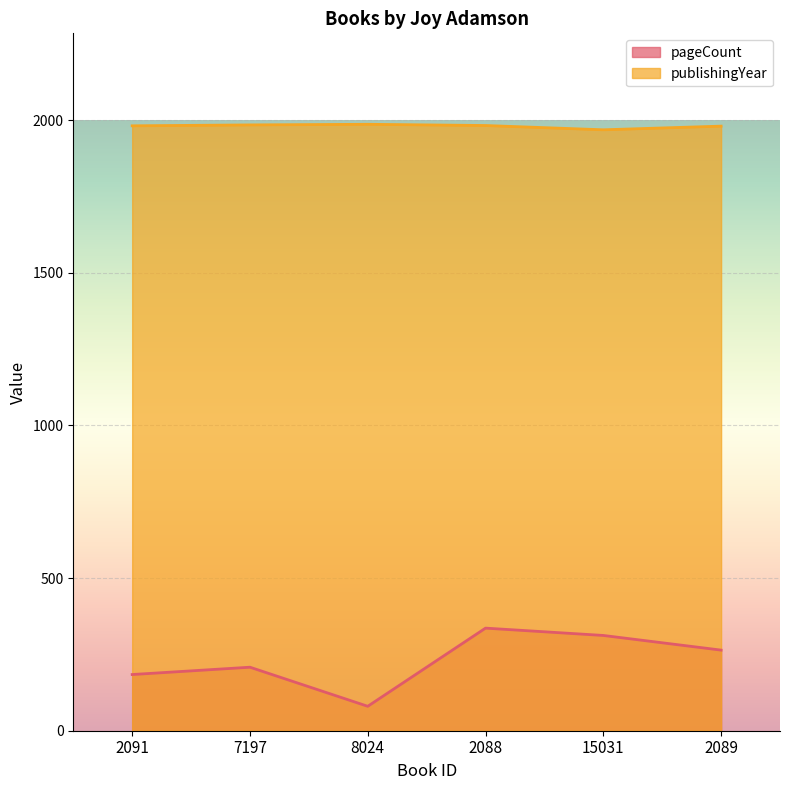

What is the label of the 3rd point from the left?

8024